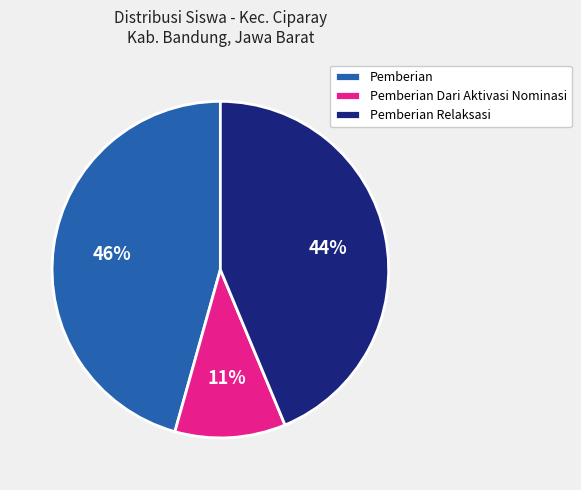

To the nearest percent, what portion does Pemberian represent?

46%